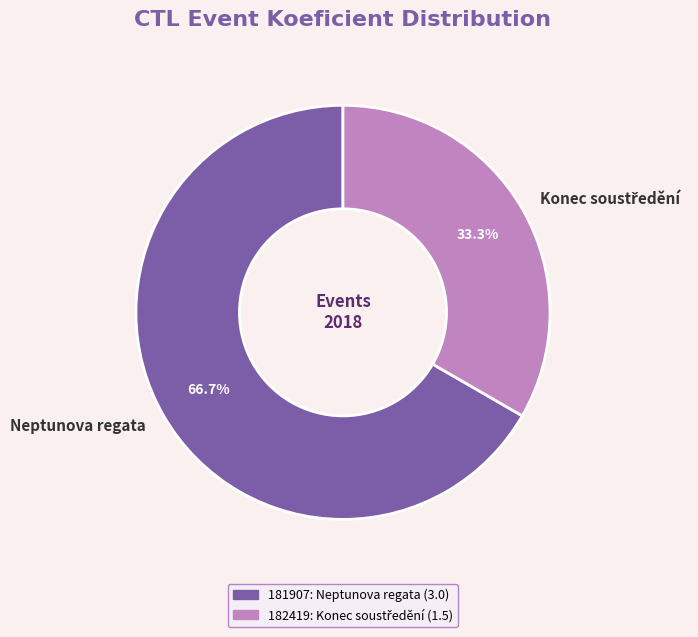

What is the largest slice in the pie chart?

Neptunova regata